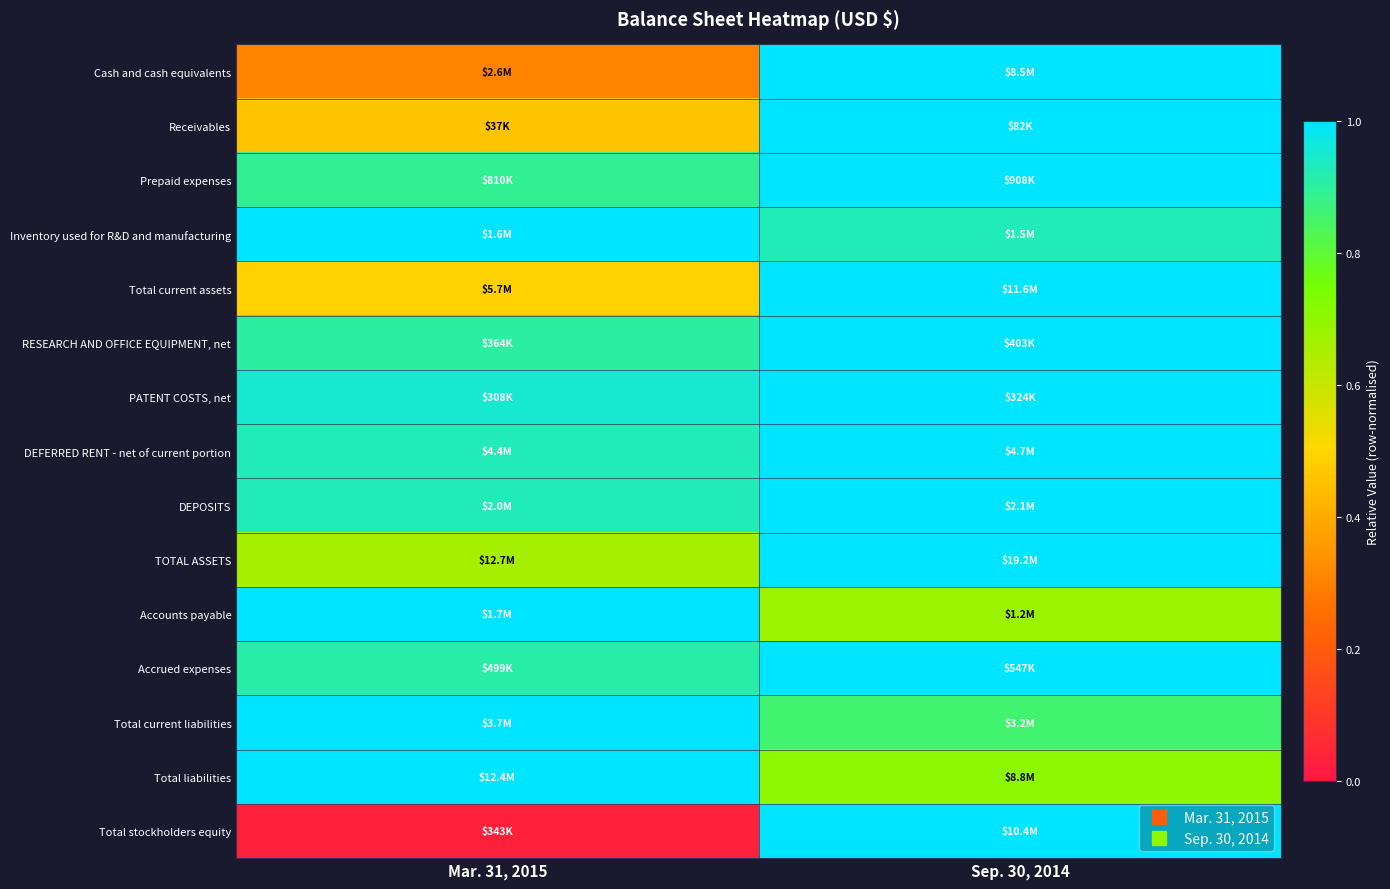

Which has a higher value, Mar. 31, 2015 or Sep. 30, 2014?

Sep. 30, 2014